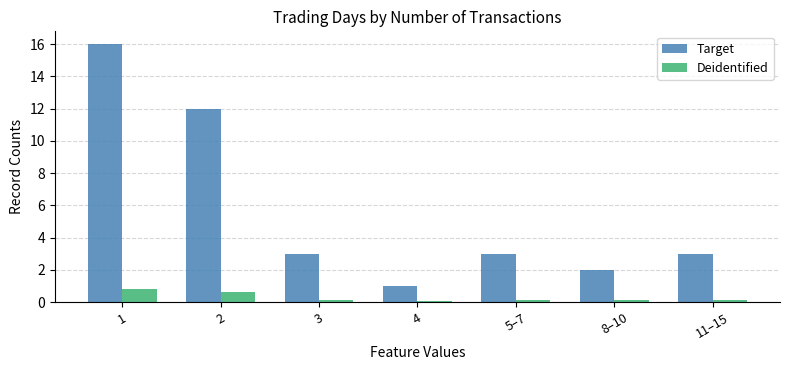

The Target series shows 3.1 at 8–10. True or false?

False